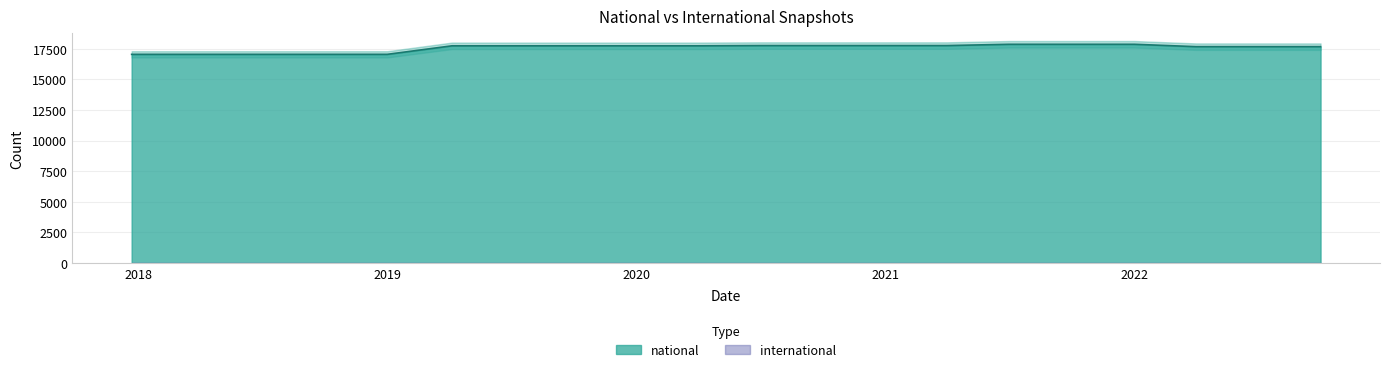

What is the label of the 7th point from the left?

2019-07-01